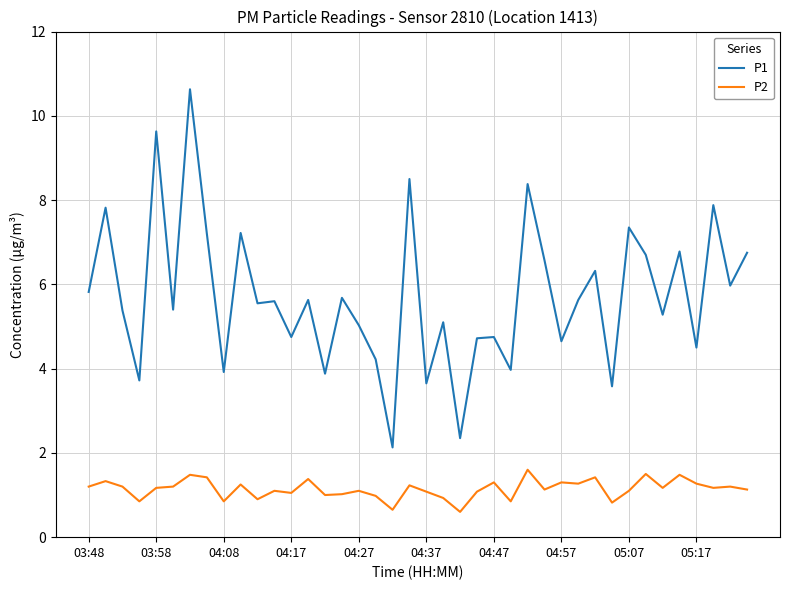

What is the minimum value shown in the chart?

0.6